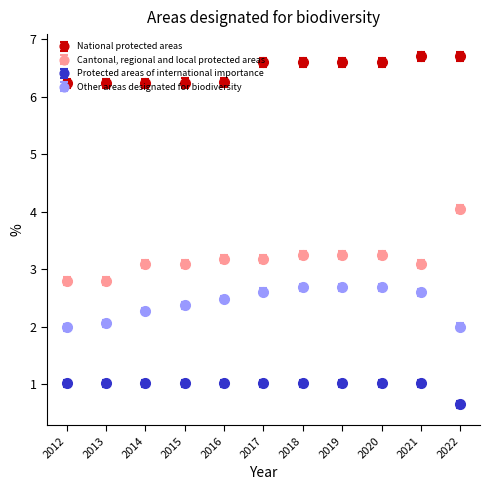

What is the total value across all series at 2012?

12.0